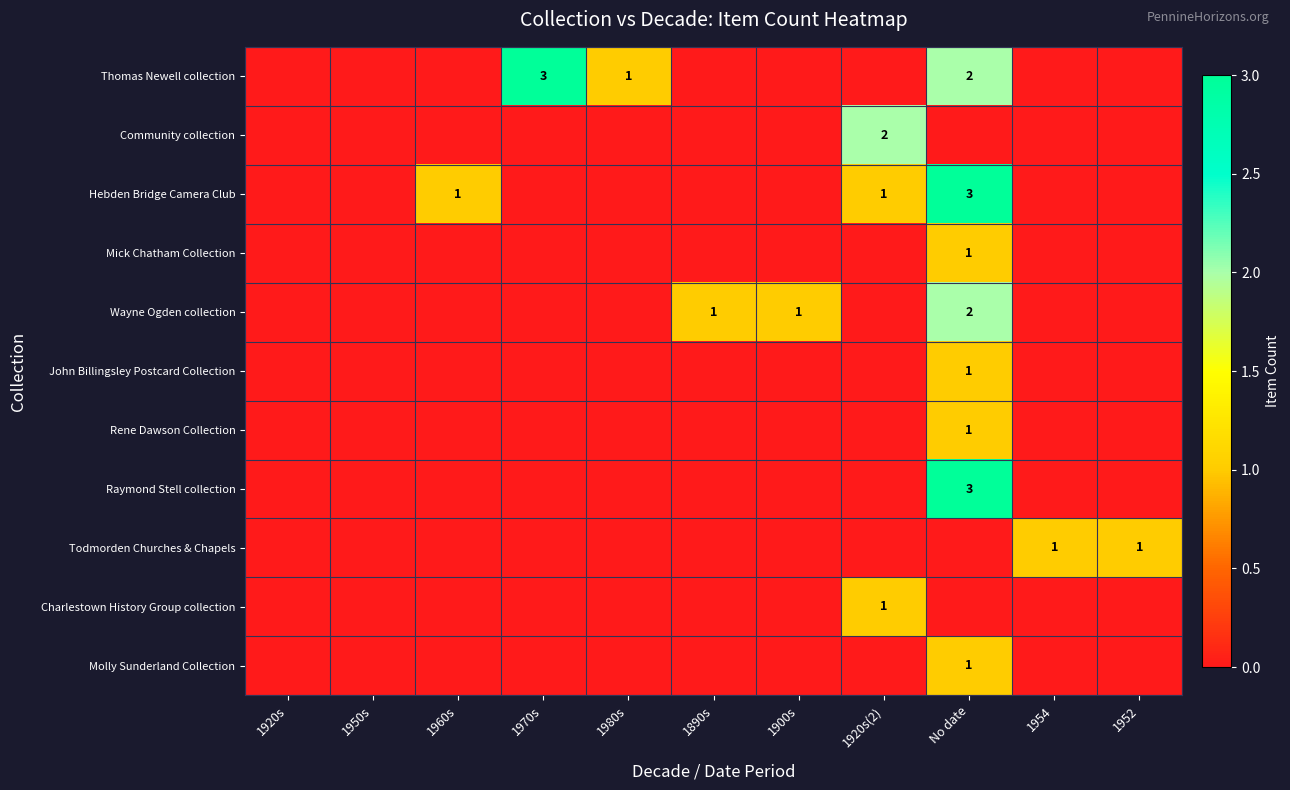

Which series has the largest range (max minus min)?

Thomas Newell collection